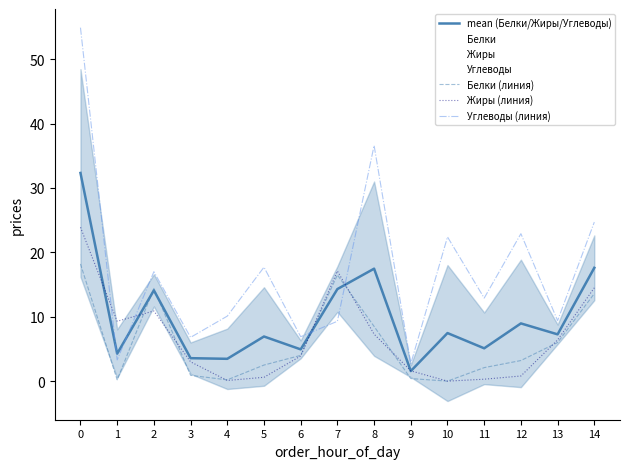

True or false: Белки (линия) has more than 2 points higher than both neighbors.

False